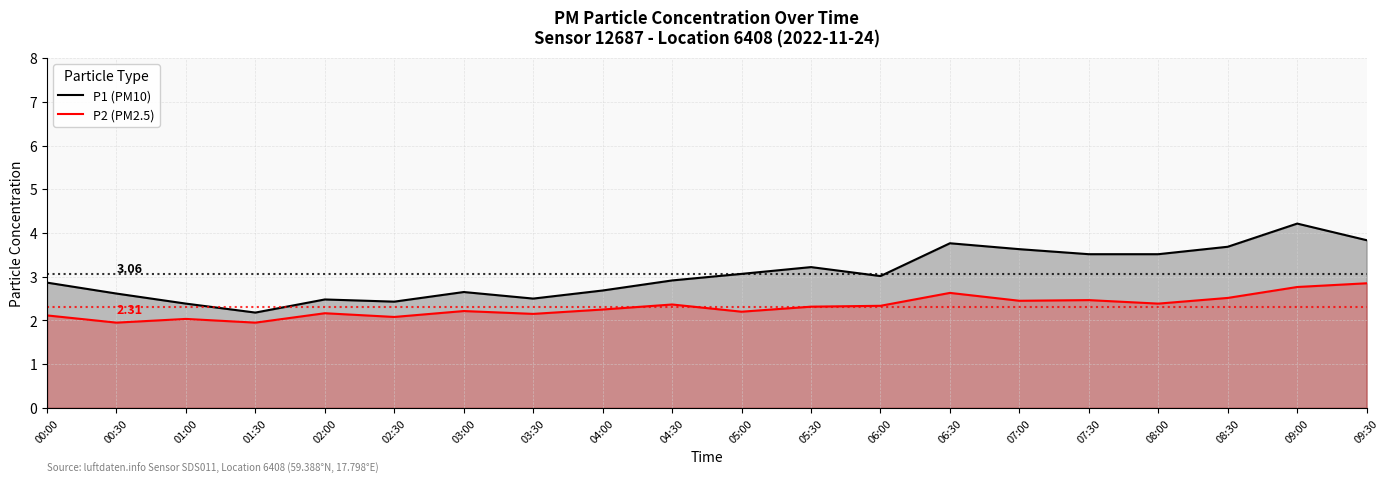

How many series are shown in this chart?

2